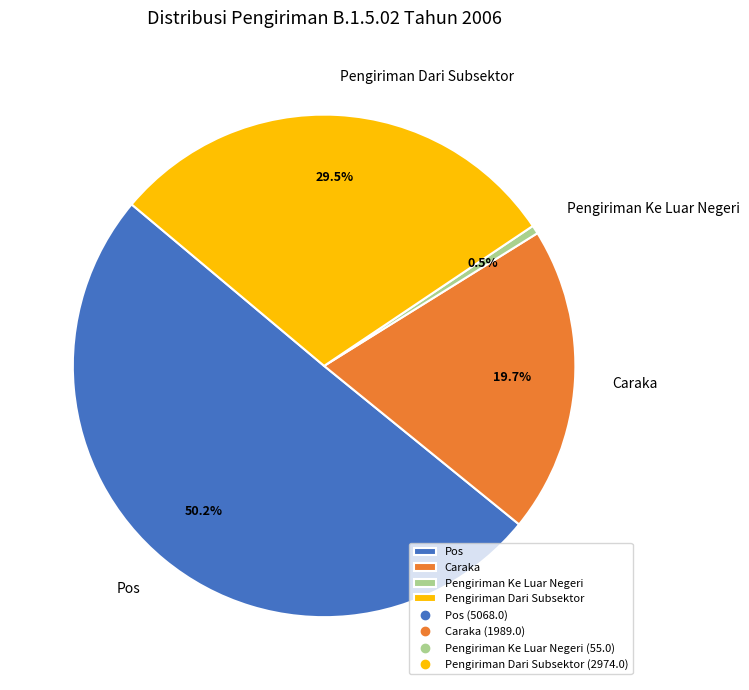

Rank the categories by value from highest to lowest.

Pos, Pengiriman Dari Subsektor, Caraka, Pengiriman Ke Luar Negeri